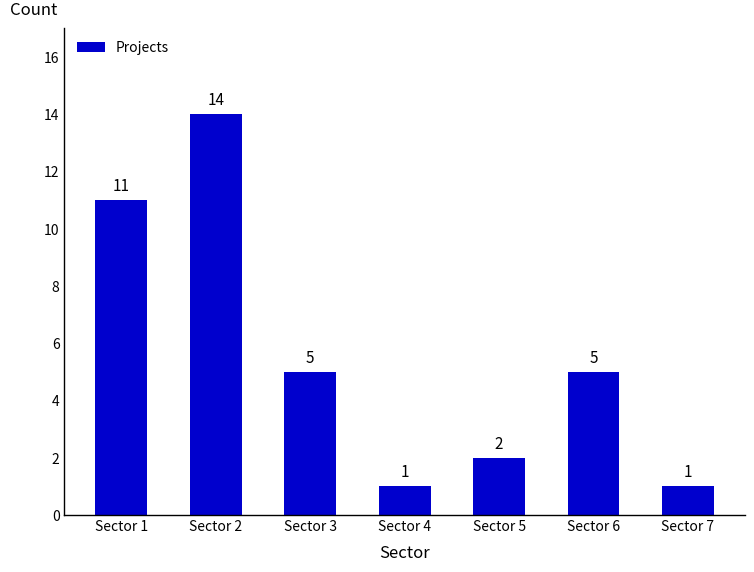

What is the approximate value at Sector 1?

11